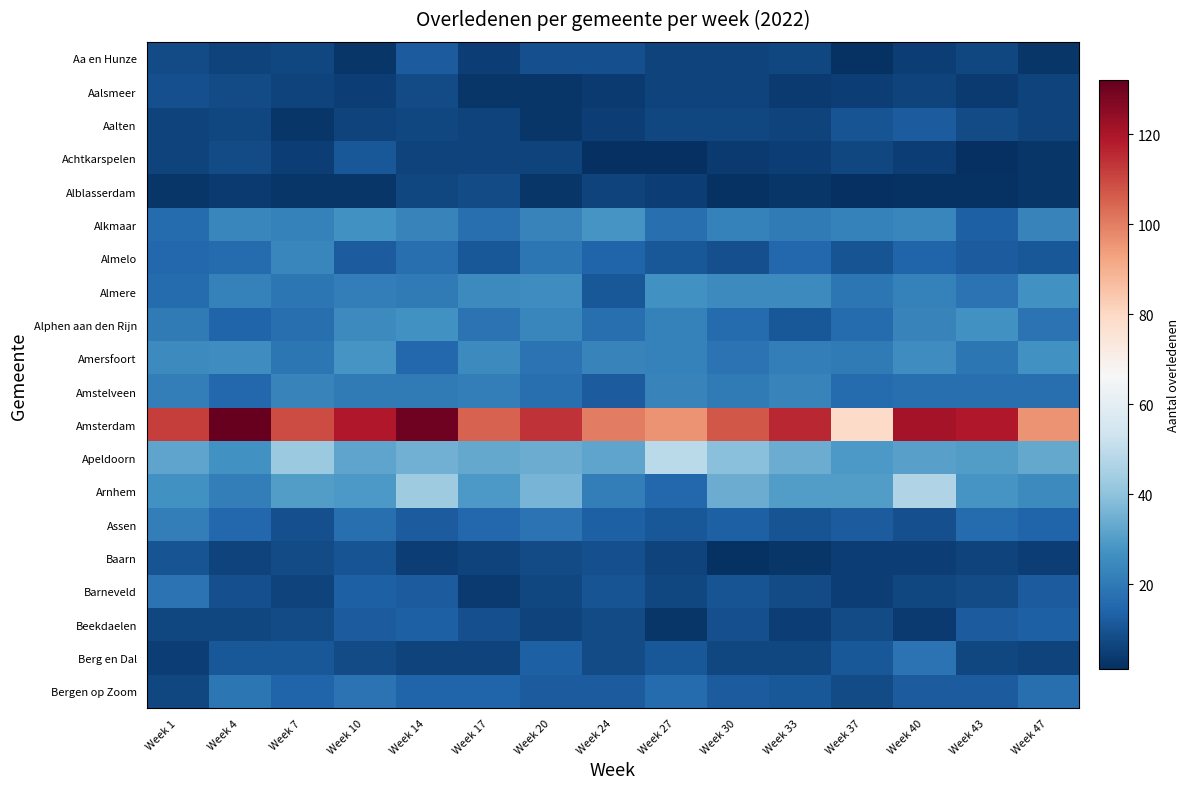

List the series in order of their peak value, lowest first.

Alblasserdam, Aalsmeer, Baarn, Achtkarspelen, Aa en Hunze, Aalten, Beekdaelen, Barneveld, Berg en Dal, Bergen op Zoom, Assen, Amstelveen, Almelo, Almere, Alphen aan den Rijn, Alkmaar, Amersfoort, Arnhem, Apeldoorn, Amsterdam